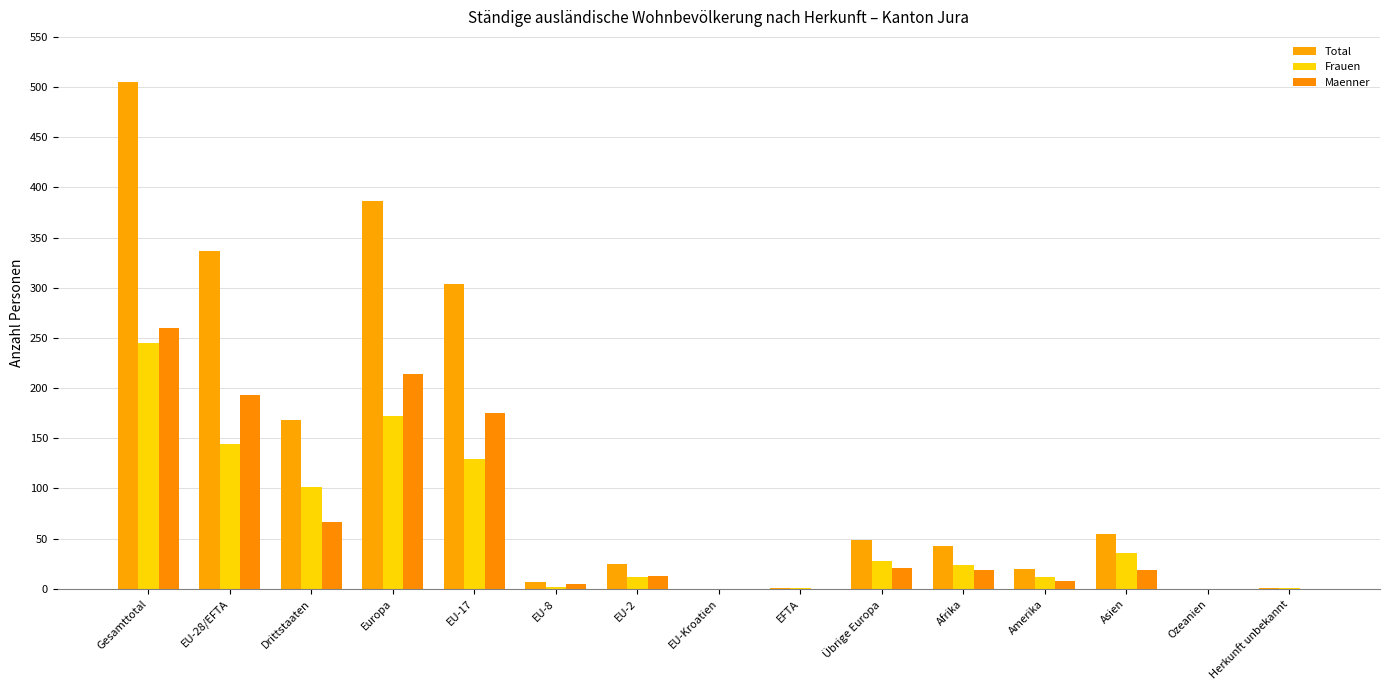

The Total series shows 386 at Europa. True or false?

True